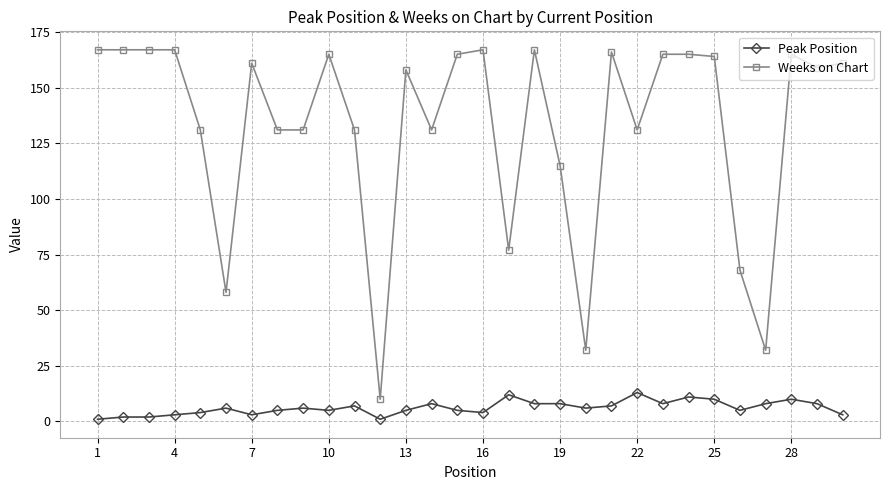

At how many categories does at least one series exceed 114?

24